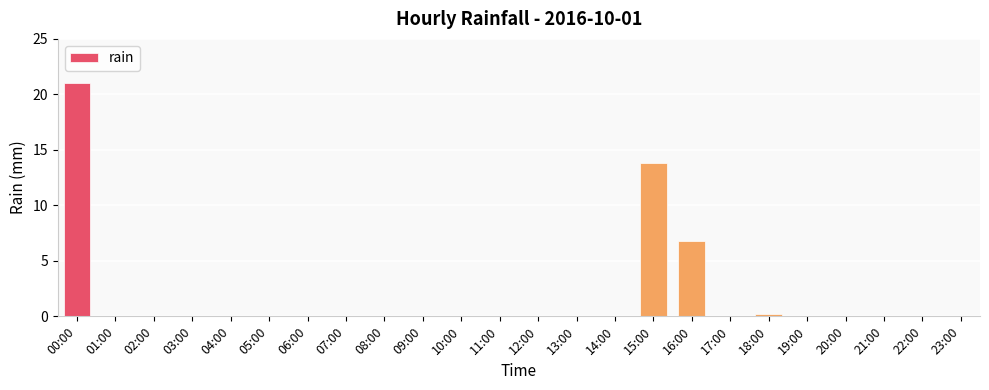

What is the sum of all values?

41.8